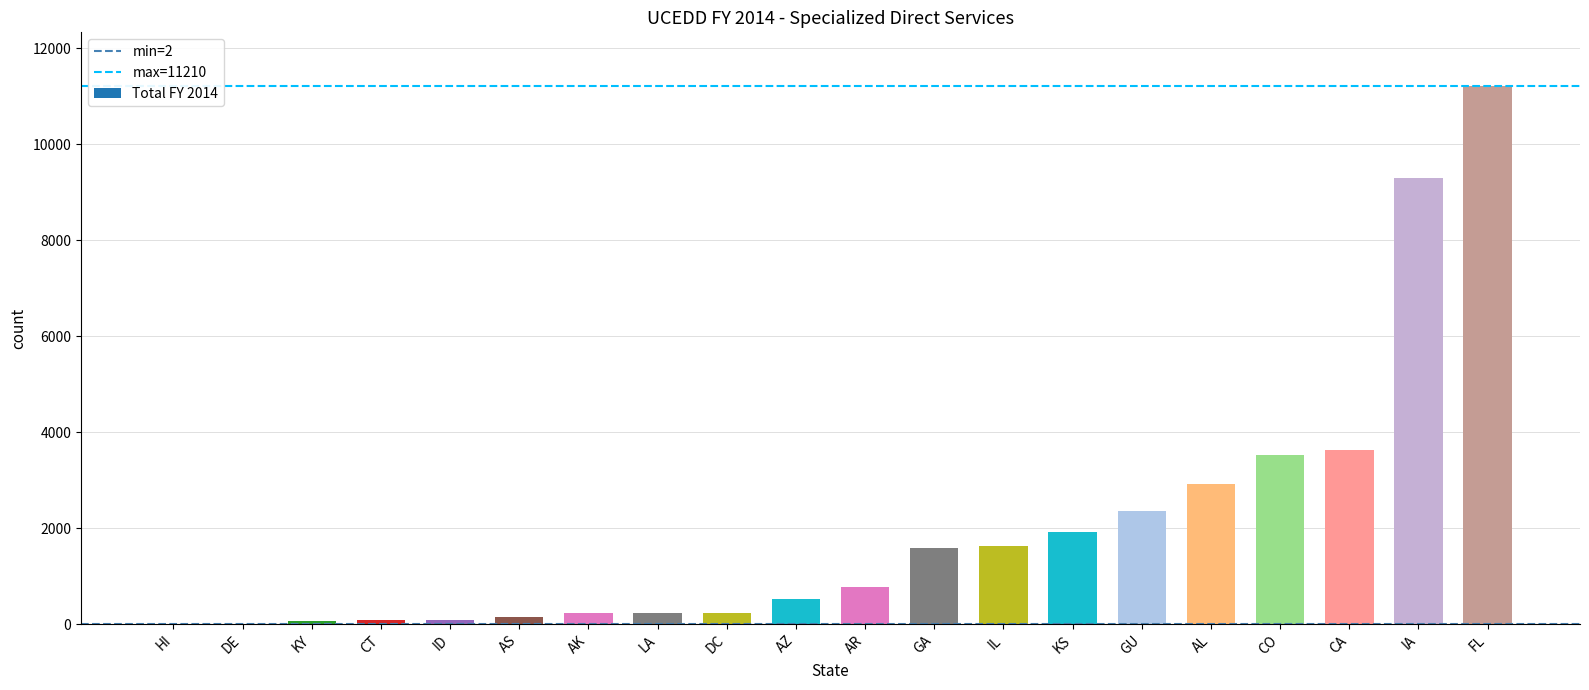

What is the sum of the values at IA and FL?

20511